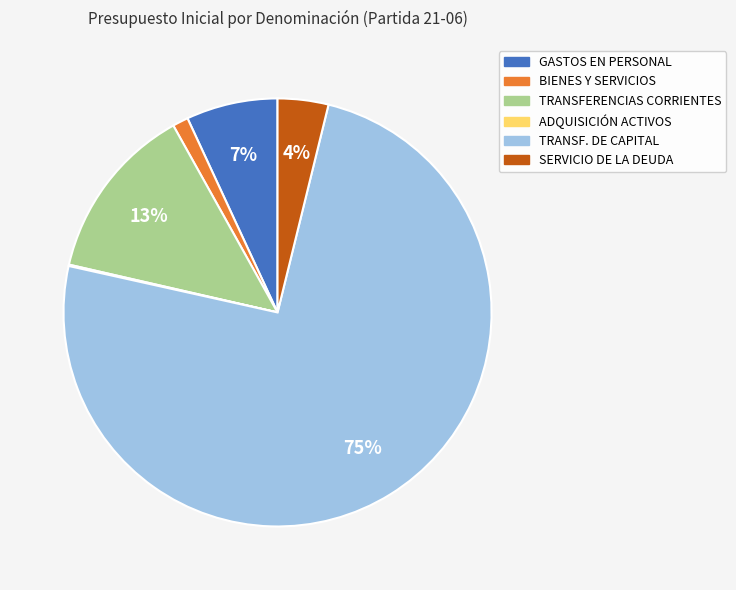

To the nearest percent, what is the average slice percentage?

17%